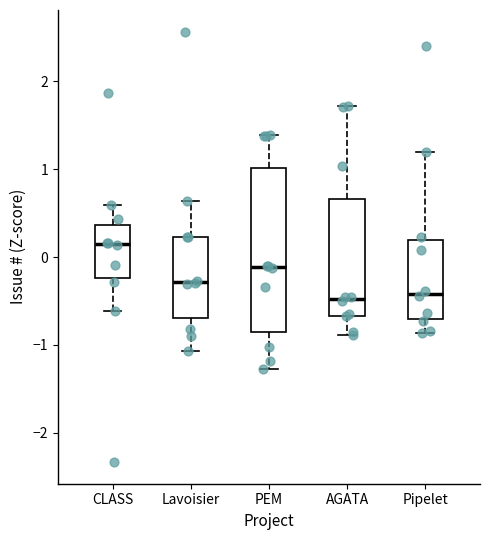

Reading left to right, transcribe this box plot: for each box, give where its median line is, the range the box spans, and where its two whiskers end, as read against the y-axis. The values are not printed on the chart, so give them approximately, as read against the axis.

CLASS: median 0.1, box -0.2 to 0.4, whiskers -0.6 to 0.6
Lavoisier: median -0.3, box -0.7 to 0.2, whiskers -1.1 to 0.6
PEM: median -0.1, box -0.9 to 1.0, whiskers -1.3 to 1.4
AGATA: median -0.5, box -0.7 to 0.7, whiskers -0.9 to 1.7
Pipelet: median -0.4, box -0.7 to 0.2, whiskers -0.9 to 1.2